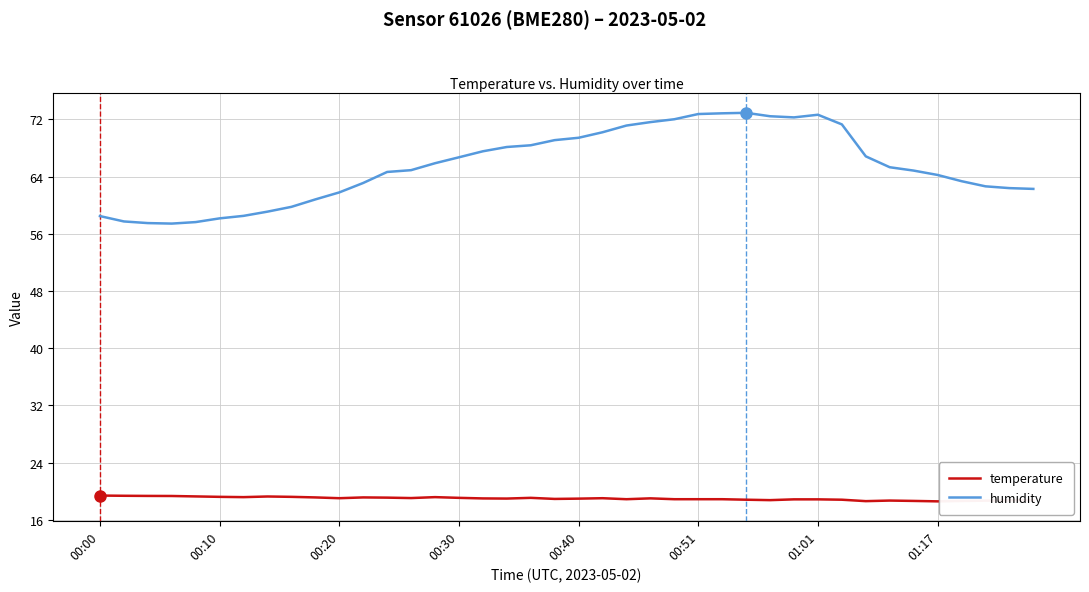

Which series has the largest total across all categories?

humidity